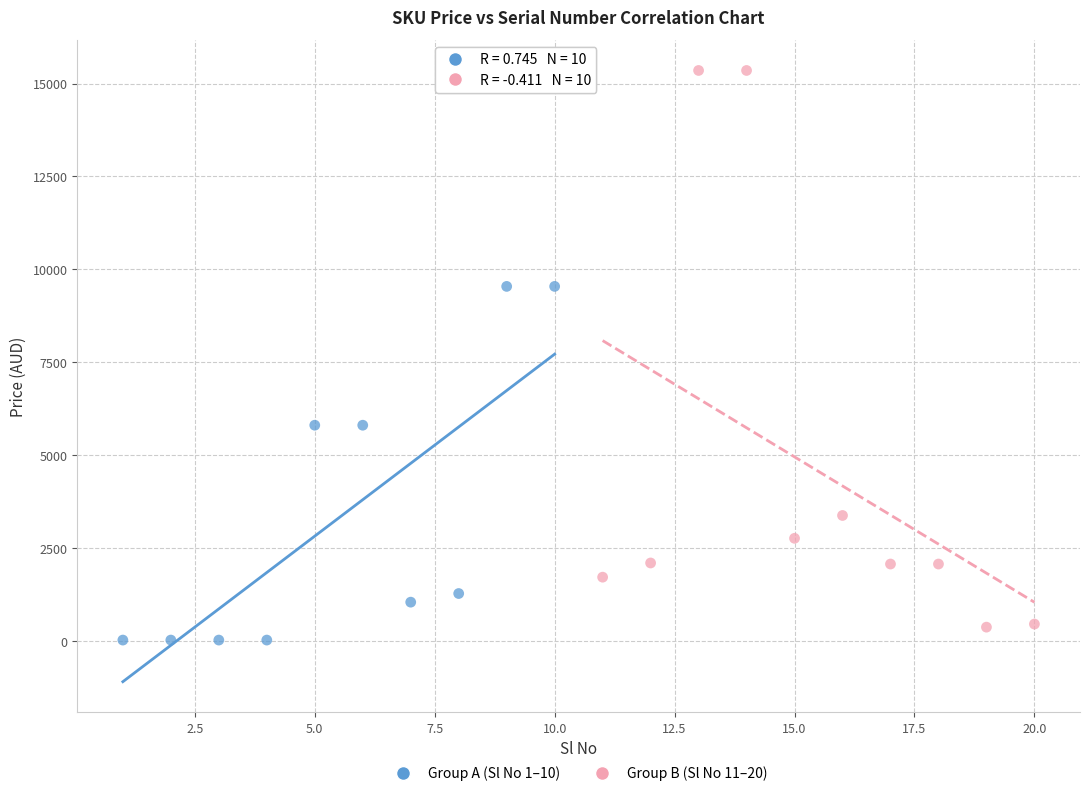

What are all the series names shown in the legend?

Group A (Sl No 1–10), Group B (Sl No 11–20)